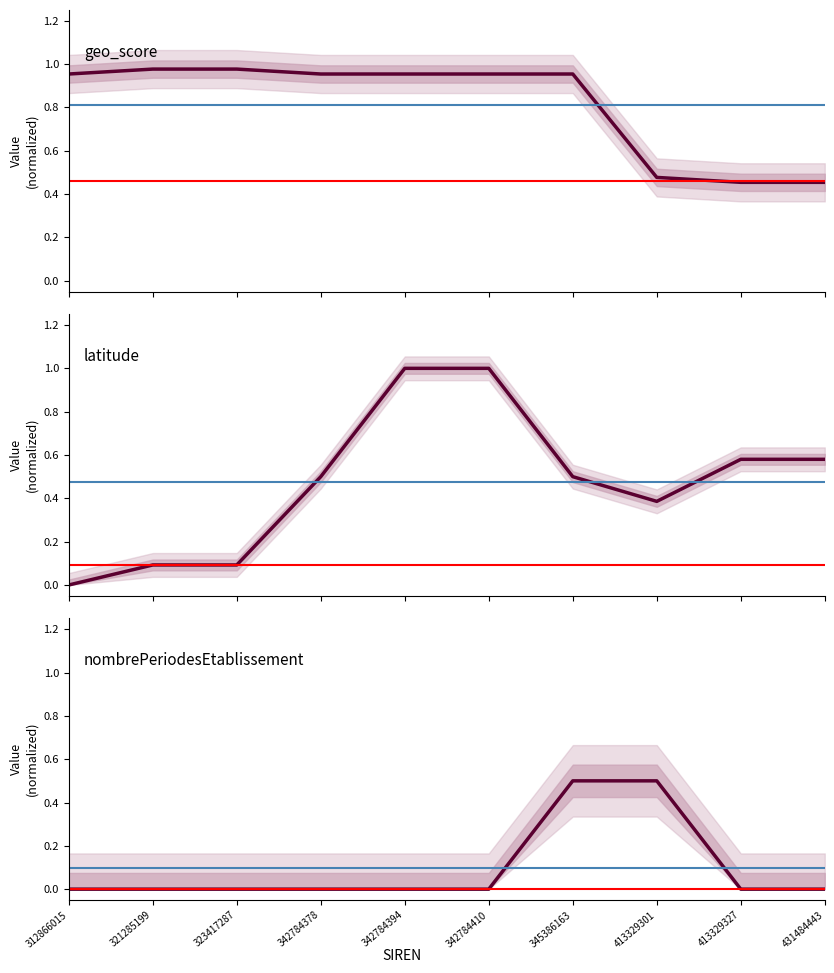

List the series in order of their peak value, lowest first.

nombrePeriodesEtablissement, geo_score, latitude